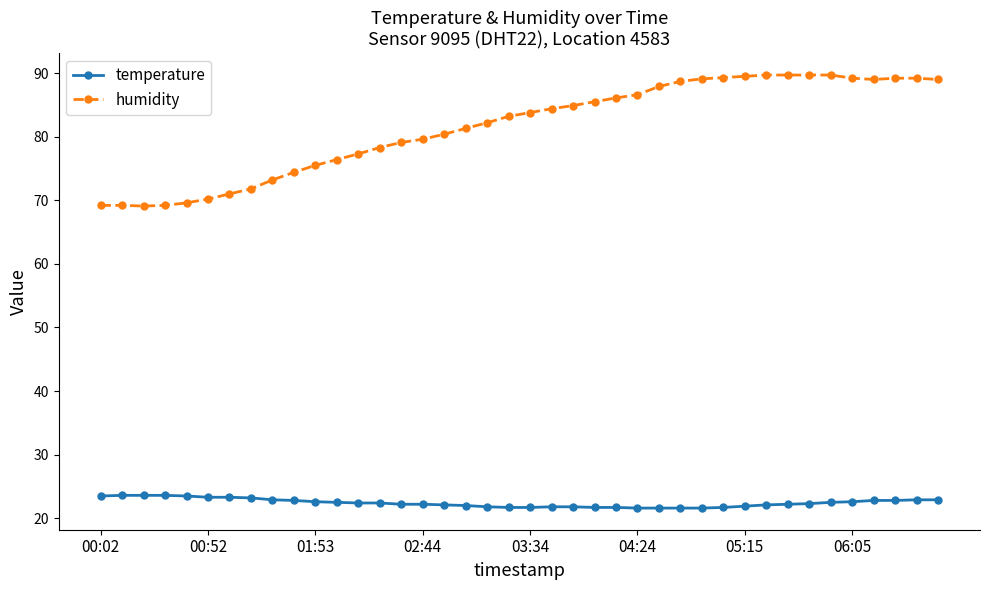

What is the value of the humidity point at the 27th from the left?

87.9